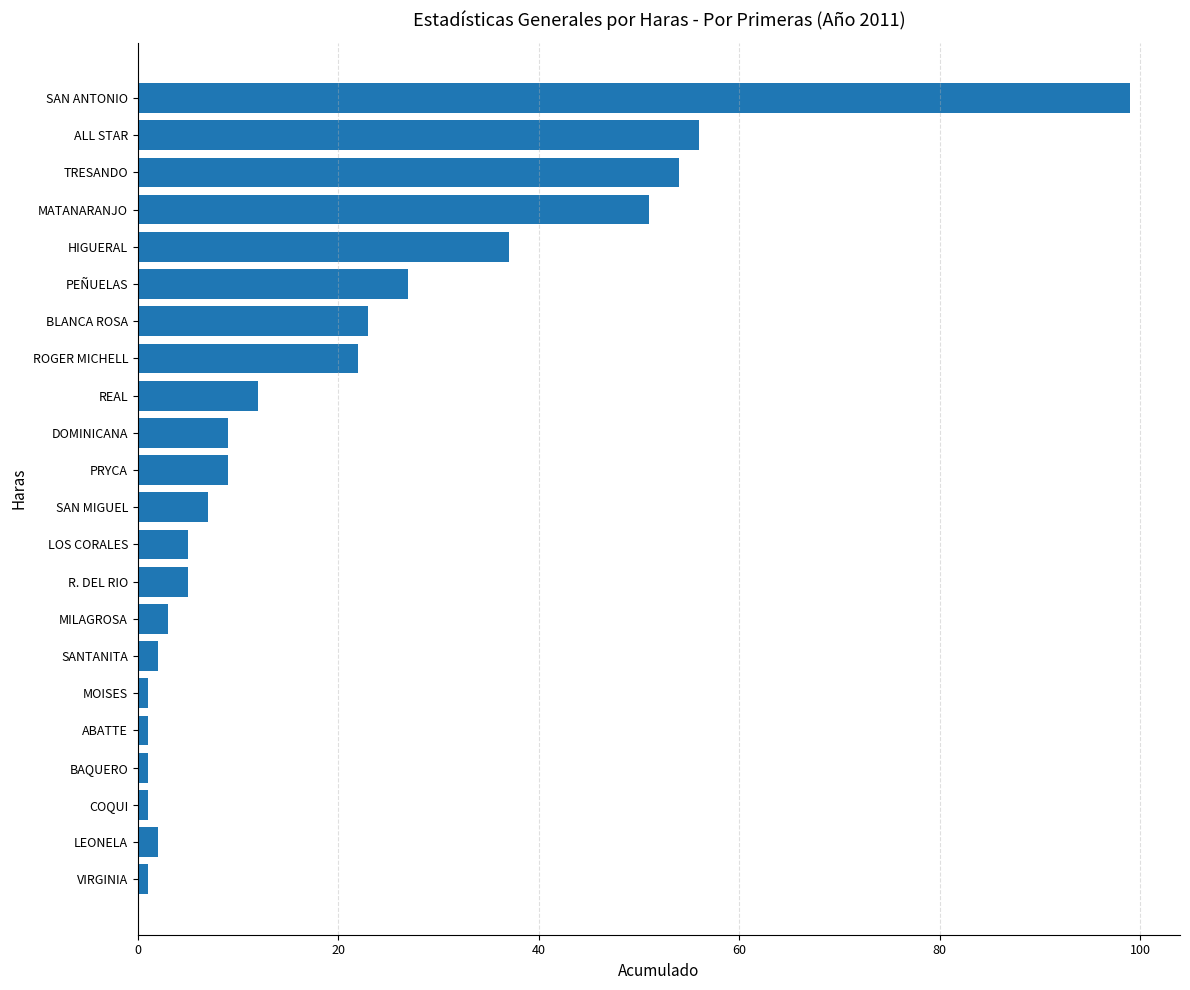

What is the greatest value displayed?

99